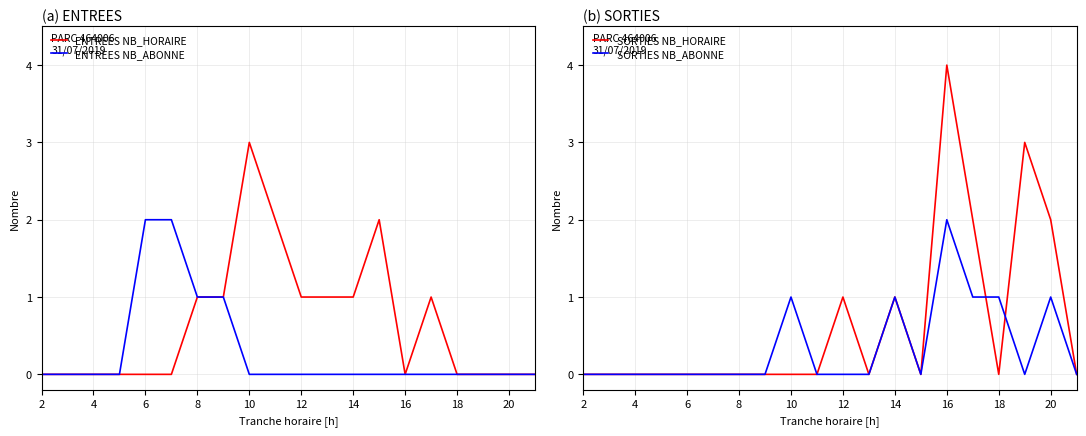

Reading left to right, what are all the values shown in this chart?

ENTREES NB_HORAIRE: 0	0	0	0	0	0	1	1	3	2	1	1	1	2	0	1	0	0	0	0
ENTREES NB_ABONNE: 0	0	0	0	2	2	1	1	0	0	0	0	0	0	0	0	0	0	0	0
SORTIES NB_HORAIRE: 0	0	0	0	0	0	0	0	0	0	1	0	1	0	4	2	0	3	2	0
SORTIES NB_ABONNE: 0	0	0	0	0	0	0	0	1	0	0	0	1	0	2	1	1	0	1	0